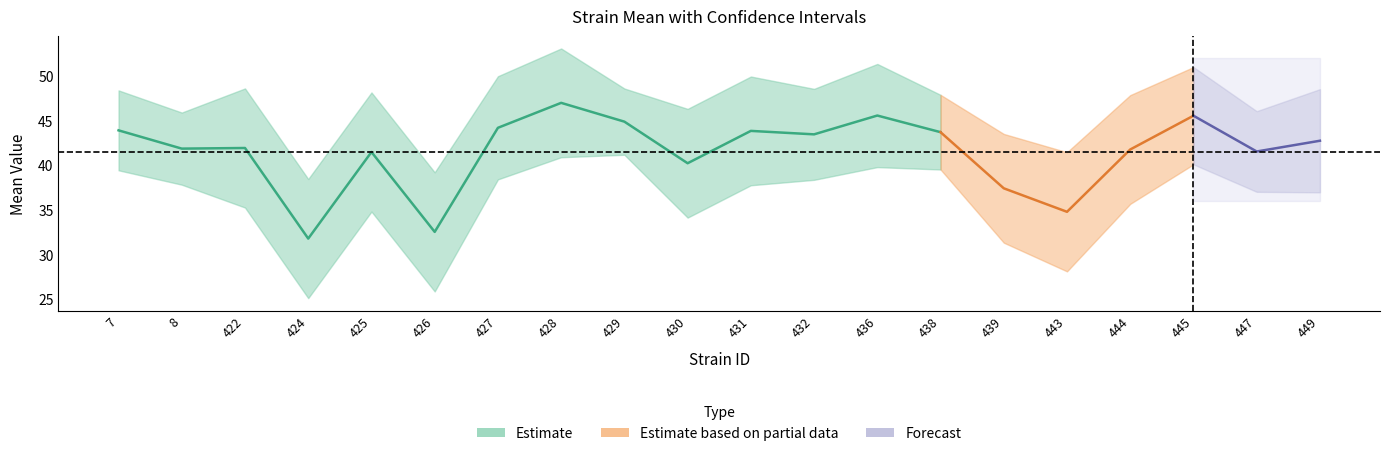

Between 449 and 447, which is larger?

449